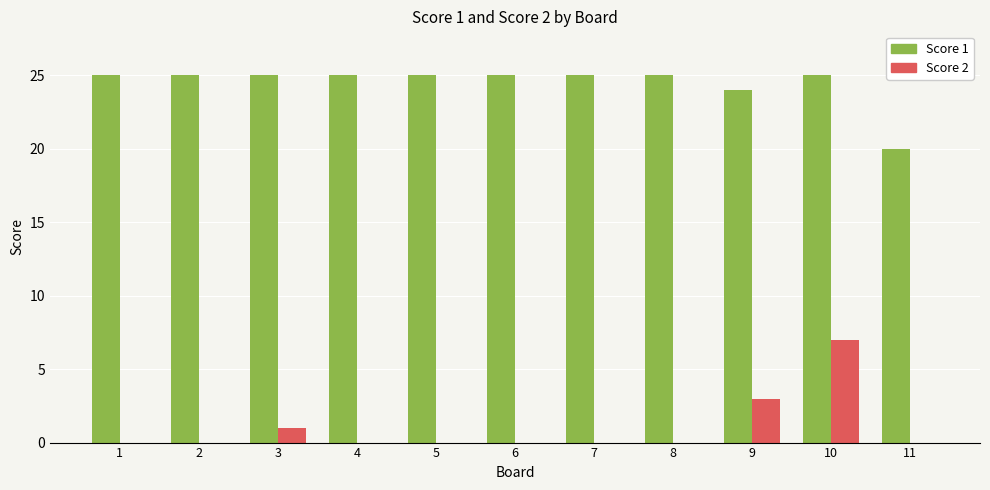

What is the total value across all series at 11?

20